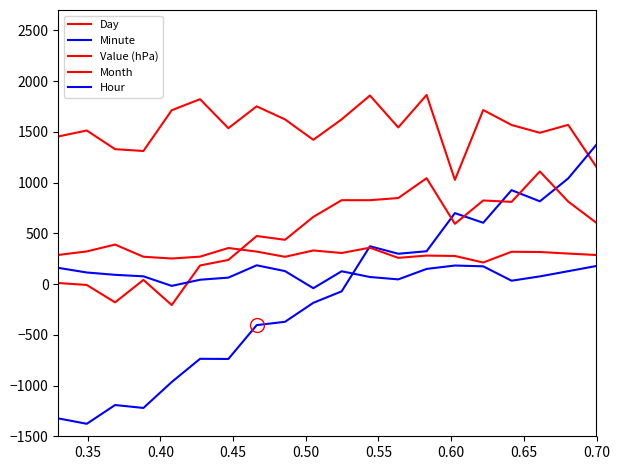

How many lines are shown in the chart?

5